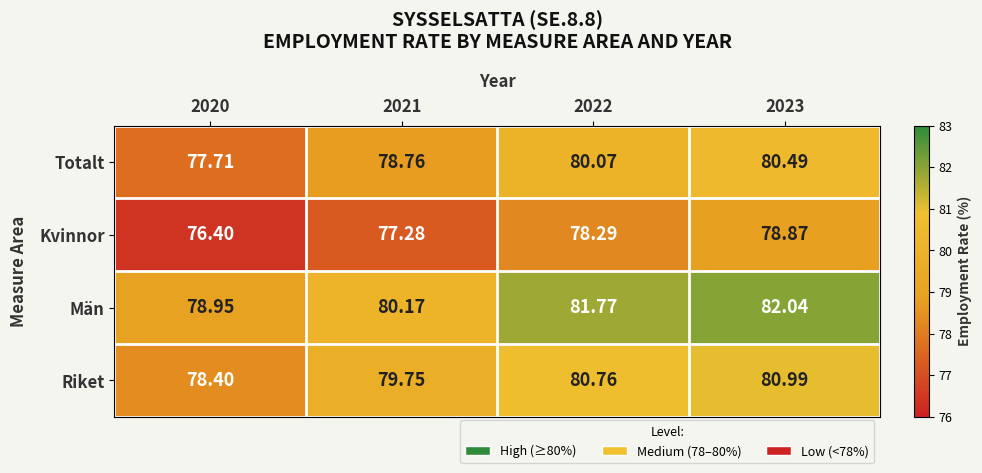

Which series changed the most between 2020 and 2021?

Riket